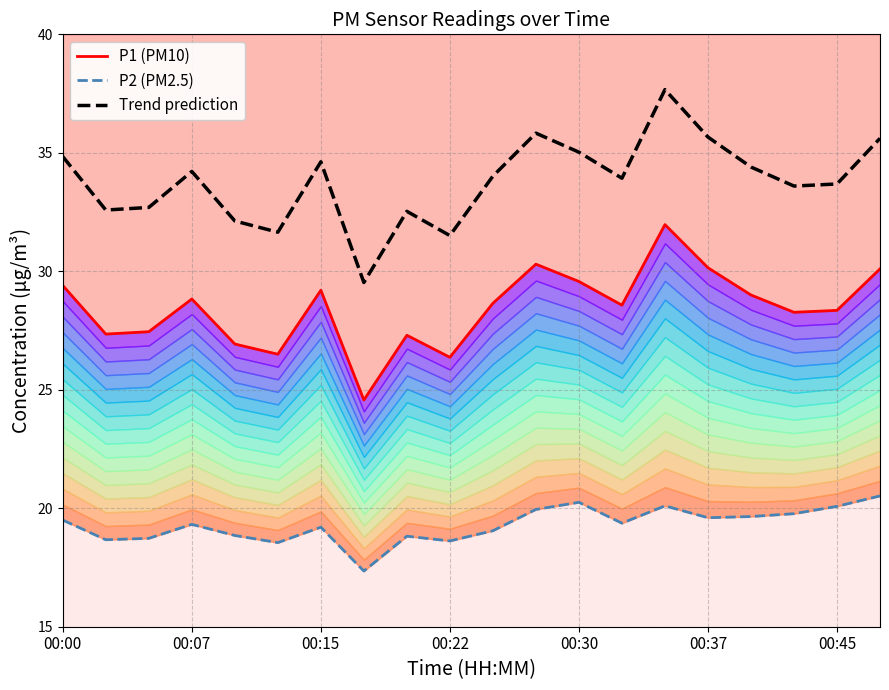

Which series has the largest total across all categories?

Trend prediction